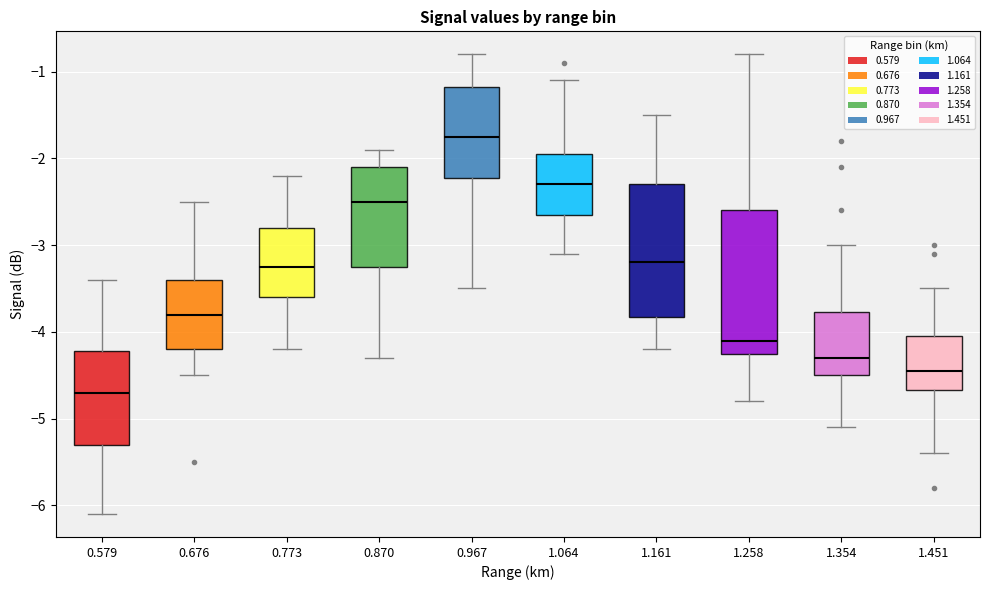

Reading left to right, transcribe this box plot: for each box, give where its median line is, the range the box spans, and where its two whiskers end, as read against the y-axis. The values are not printed on the chart, so give them approximately, as read against the axis.

0.579: median -4.7, box -5.3 to -4.2, whiskers -6.1 to -3.4
0.676: median -3.8, box -4.2 to -3.4, whiskers -4.5 to -2.5
0.773: median -3.2, box -3.6 to -2.8, whiskers -4.2 to -2.2
0.870: median -2.5, box -3.2 to -2.1, whiskers -4.3 to -1.9
0.967: median -1.7, box -2.2 to -1.2, whiskers -3.5 to -0.8
1.064: median -2.3, box -2.6 to -1.9, whiskers -3.1 to -1.1
1.161: median -3.2, box -3.8 to -2.3, whiskers -4.2 to -1.5
1.258: median -4.1, box -4.2 to -2.6, whiskers -4.8 to -0.8
1.354: median -4.3, box -4.5 to -3.8, whiskers -5.1 to -3.0
1.451: median -4.4, box -4.7 to -4.0, whiskers -5.4 to -3.5